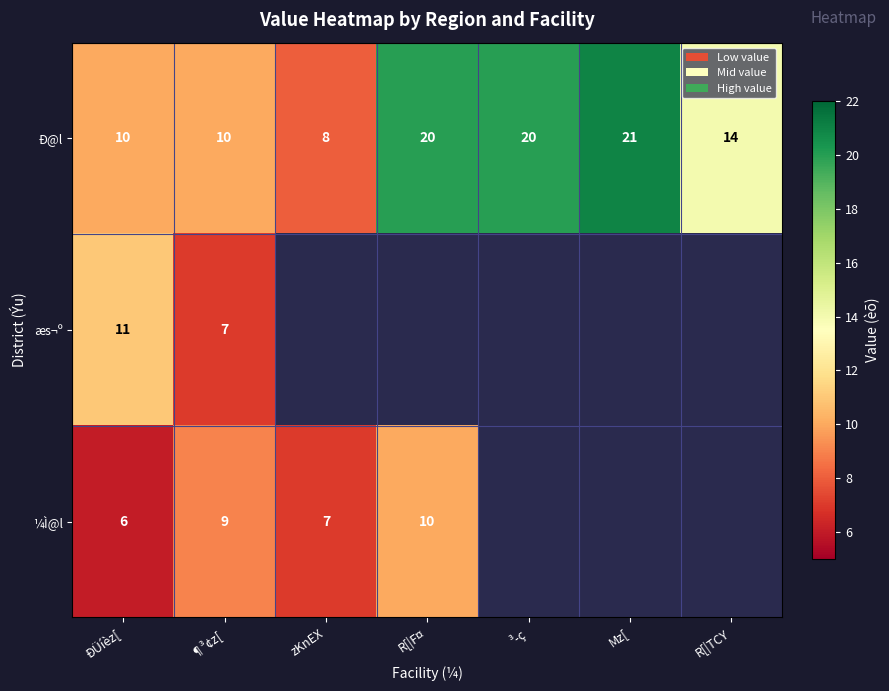

At ¶³¢z[, list the series in order from largest to smallest.

Ð@l, ¼Ì@l, æs¬º